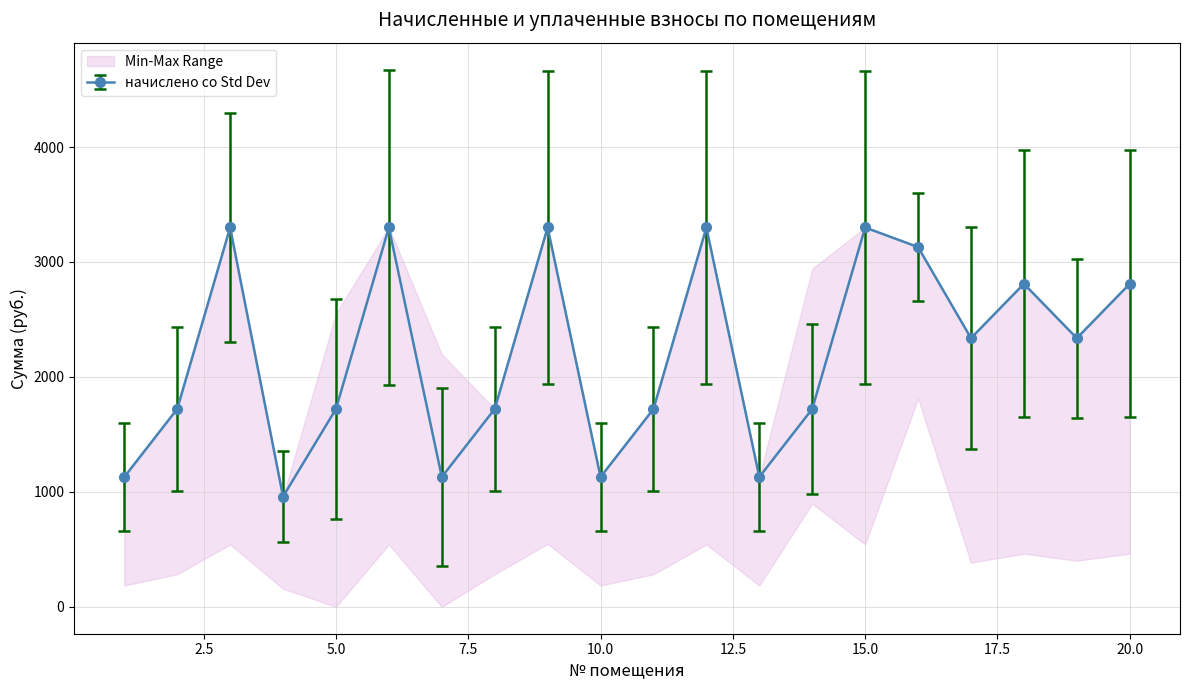

What is the highest value of the начислено со Std Dev series?

3299.9